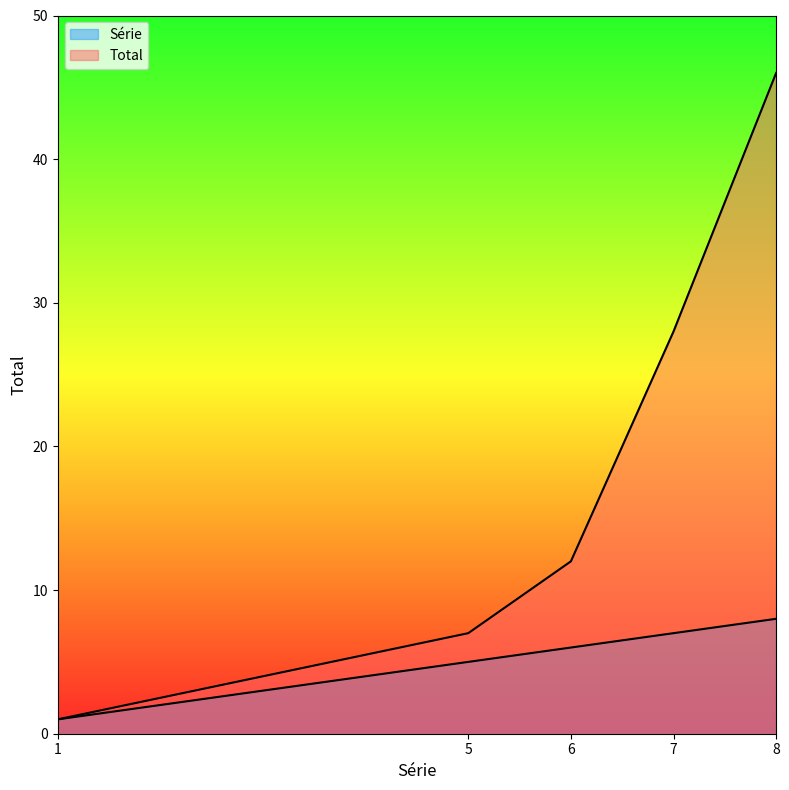

Which has a higher value, 1 or 5?

5